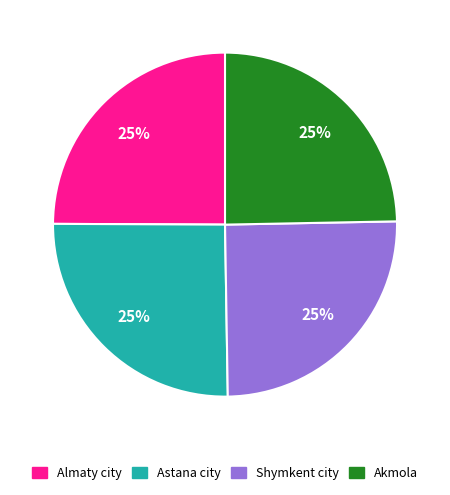

Is Akmola the majority of the pie?

No